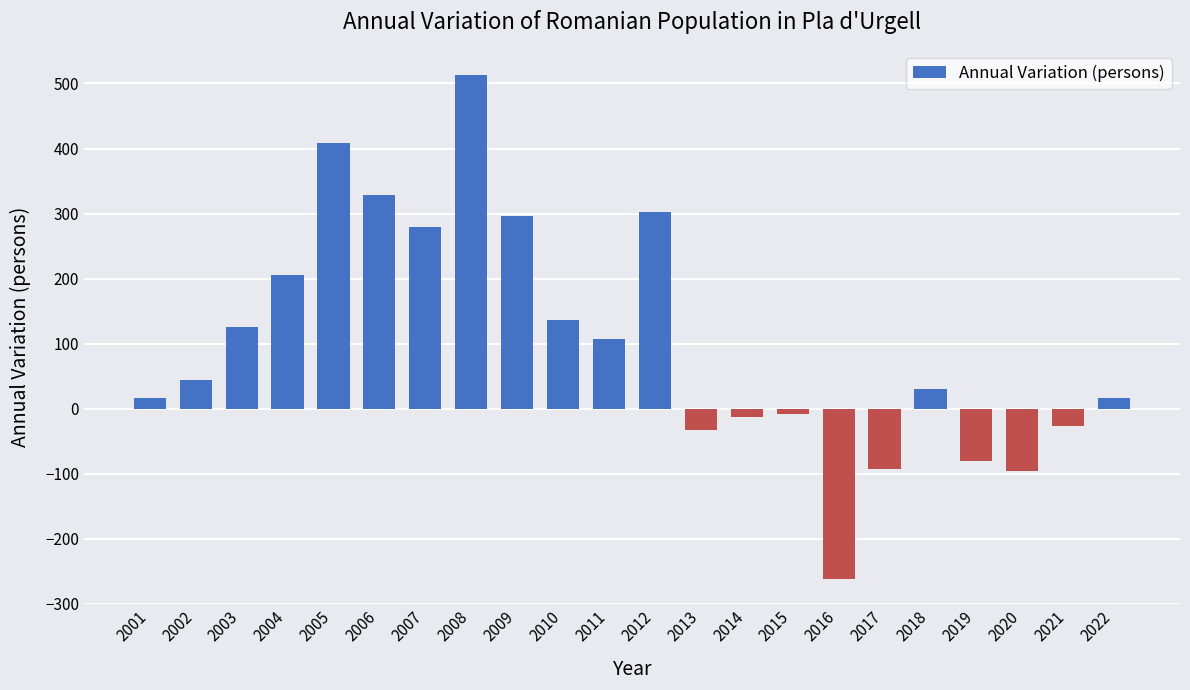

The chart shows a value of 30 at 2018. True or false?

True